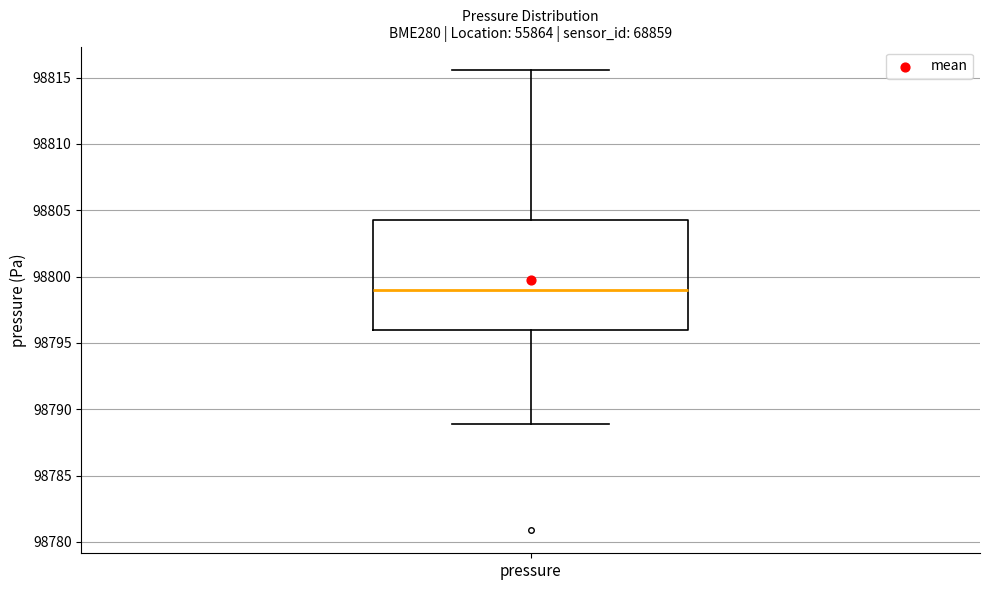

Read this box plot against the y-axis: the position of the median line, the range covered by the box, and the ends of both whiskers. The values are not printed on the chart, so give them approximately, as read against the axis.

median 98799.0, box 98796.0 to 98804.5, whiskers 98789.0 to 98815.5